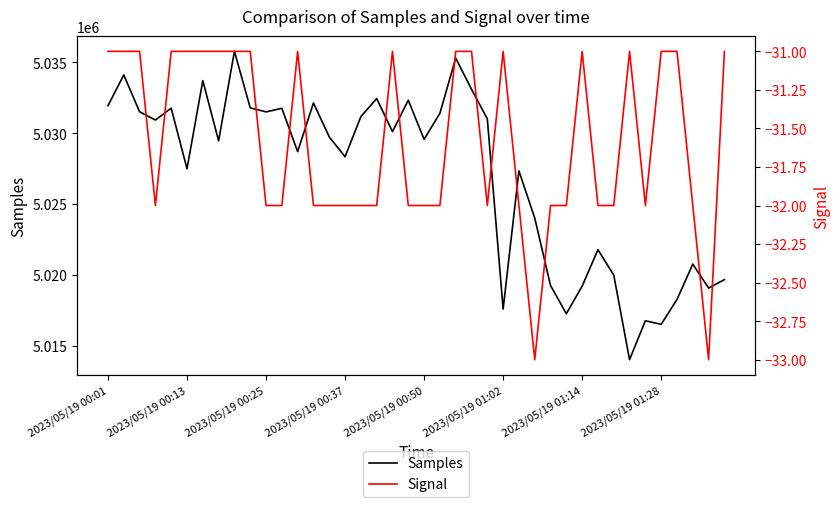

What is the minimum value for Samples?

5014009